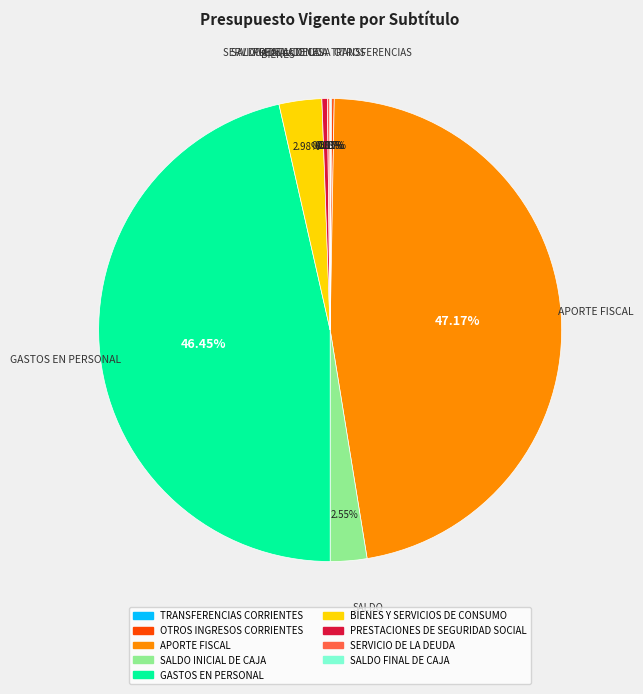

Which category has the biggest portion of the pie?

APORTE FISCAL